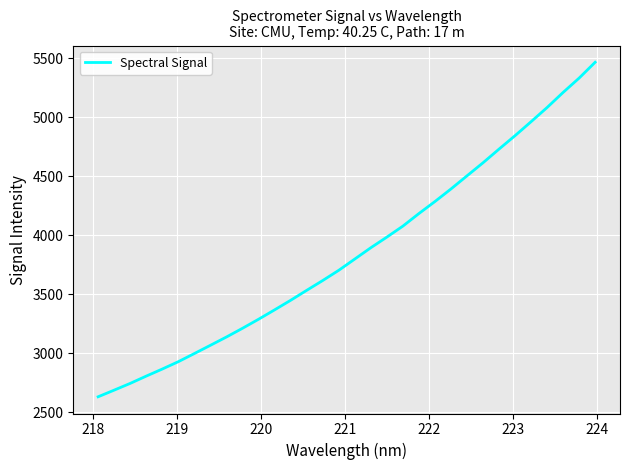

What is the difference between the maximum and minimum values?

2834.2